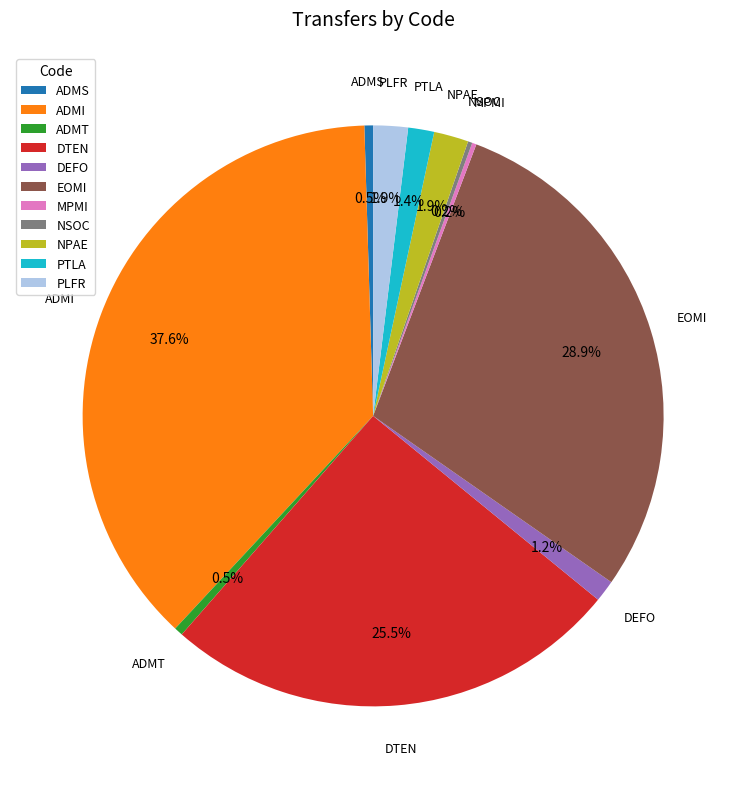

What is the total percentage of EOMI and DTEN?

54.5%